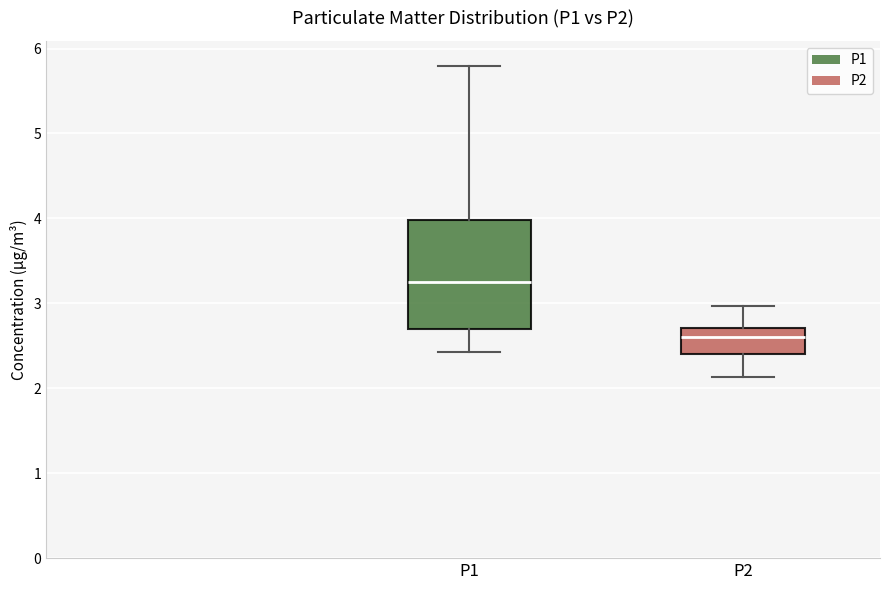

Which box's median line is the highest?

P1